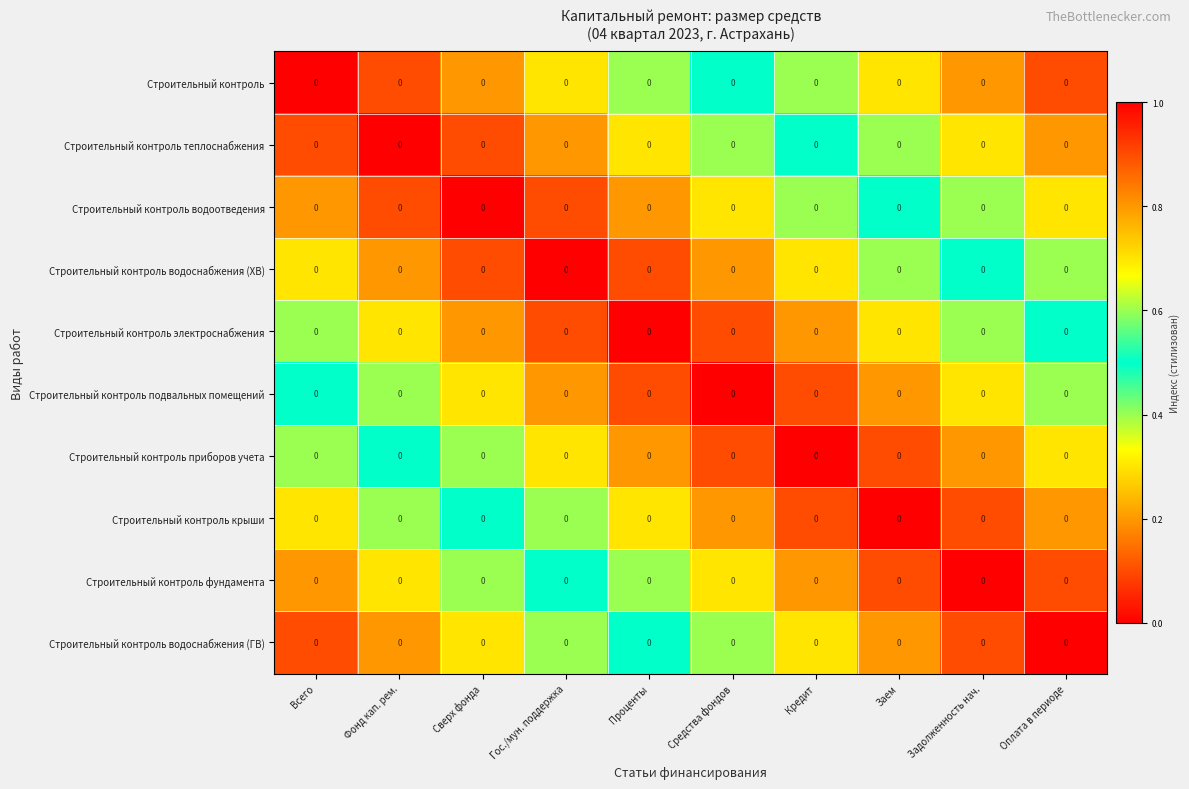

At which category is the sum across all series the highest?

Всего